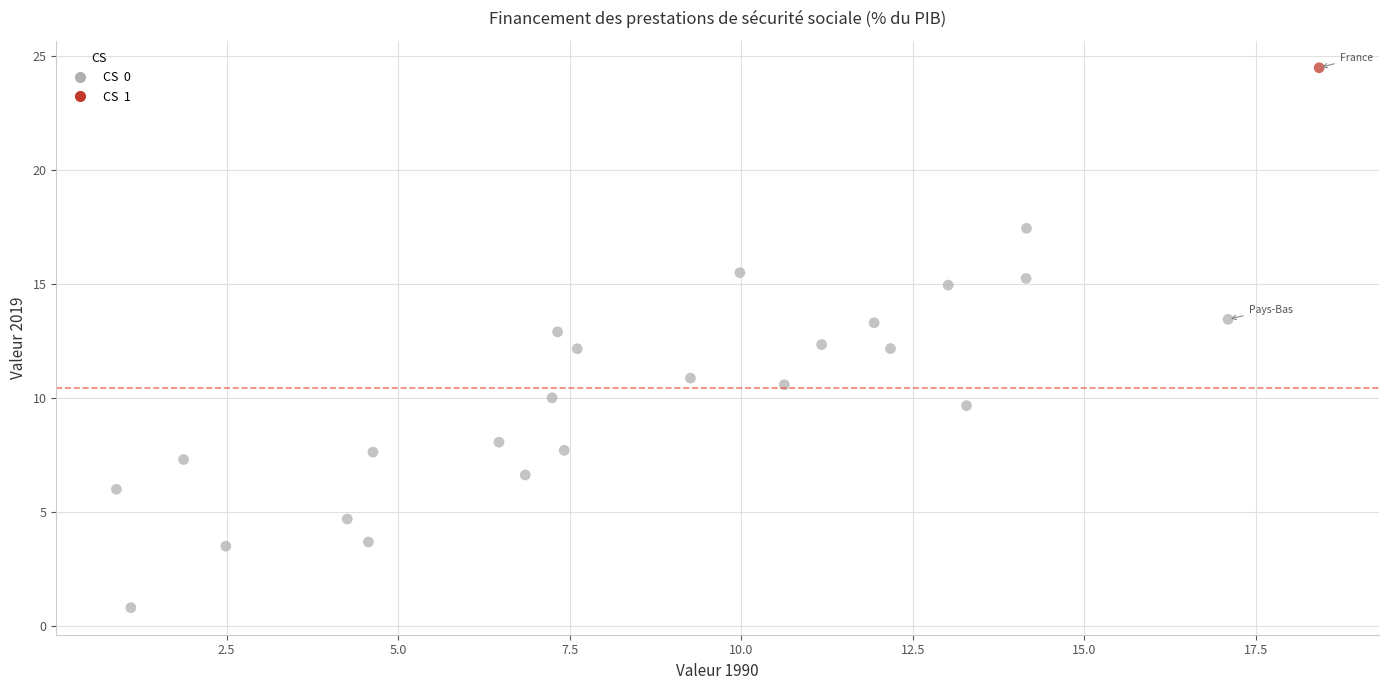

What is the range of Y values (max minus min)?

23.7